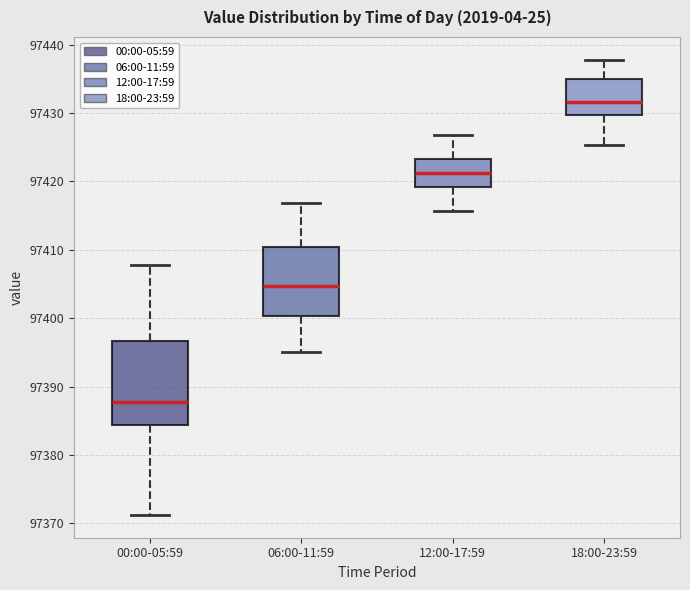

Which box is the tallest, from its lower edge to its upper edge?

00:00-05:59